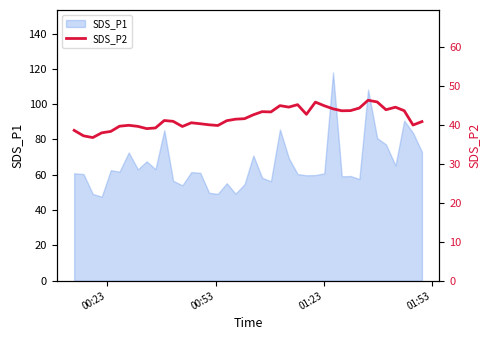

How many points are higher than both their immediate neighbors (excluding endpoints)?

9